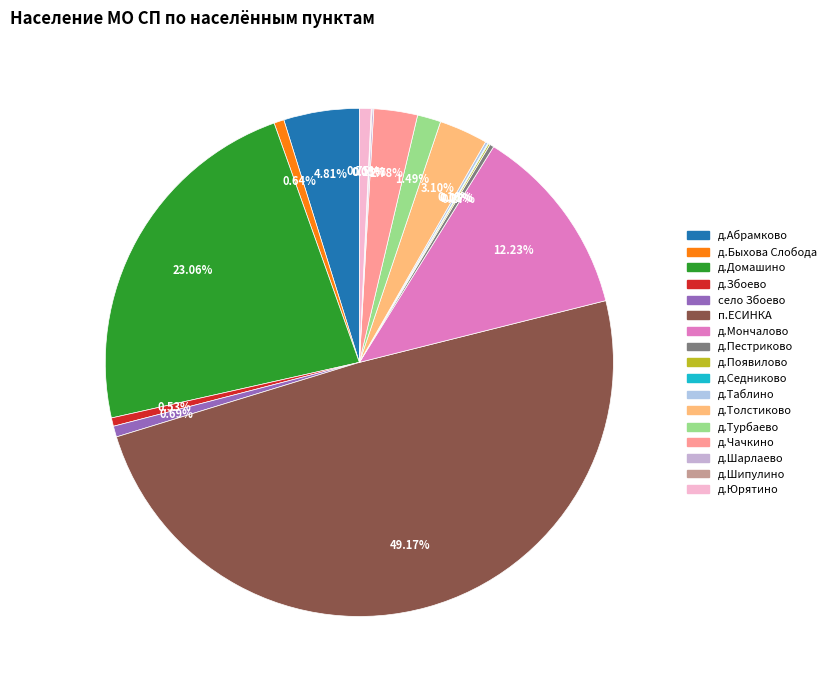

To the nearest percent, what is the combined percentage of д.Появилово and д.Чачкино?

3%